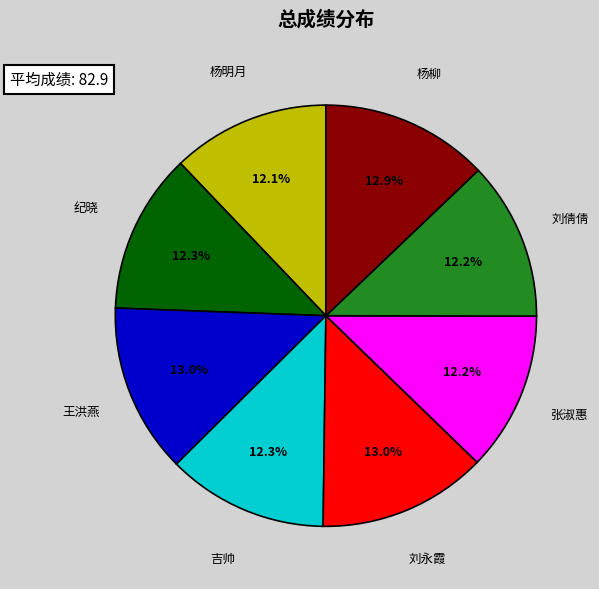

Does 王洪燕 account for over 50% of the chart?

No